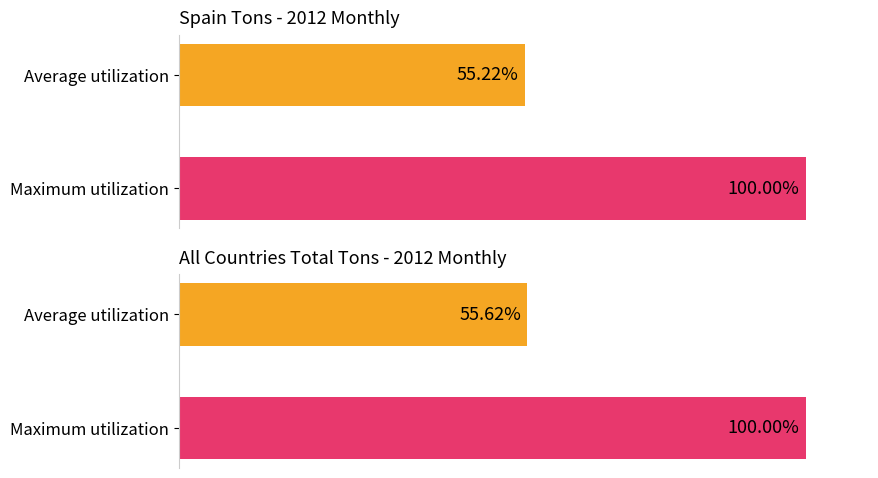

The Portugal (Ton) series shows -2.1 at Sep. True or false?

False